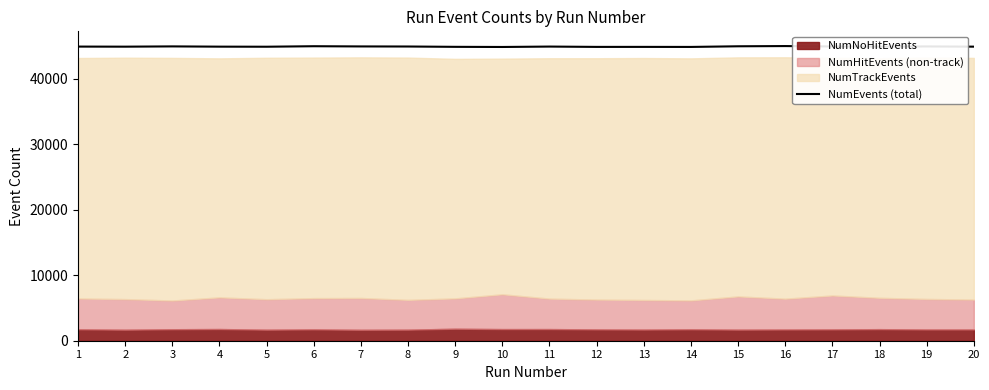

What is the lowest value of the NumEvents (total) series?

44857